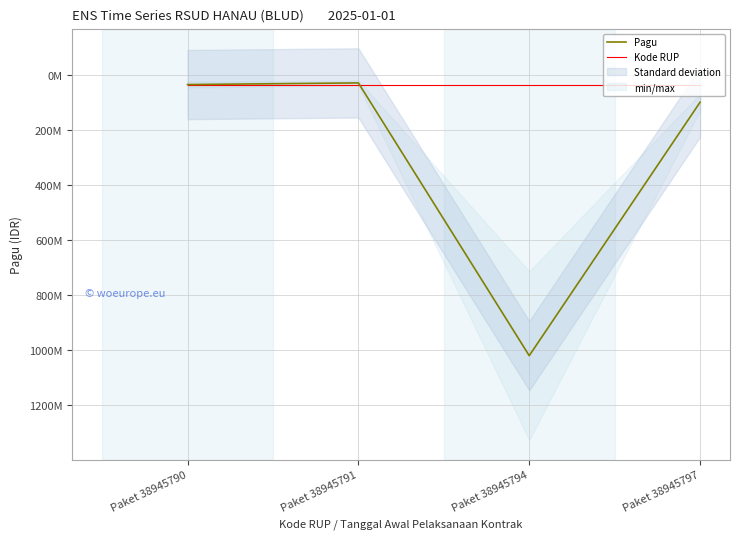

What is the sum of all Pagu values?

1186000000